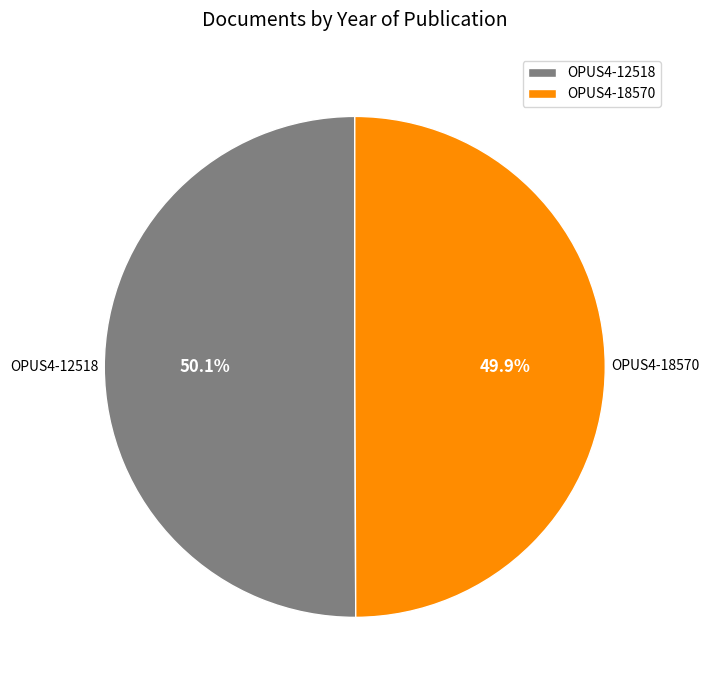

Does any single category account for the majority?

Yes